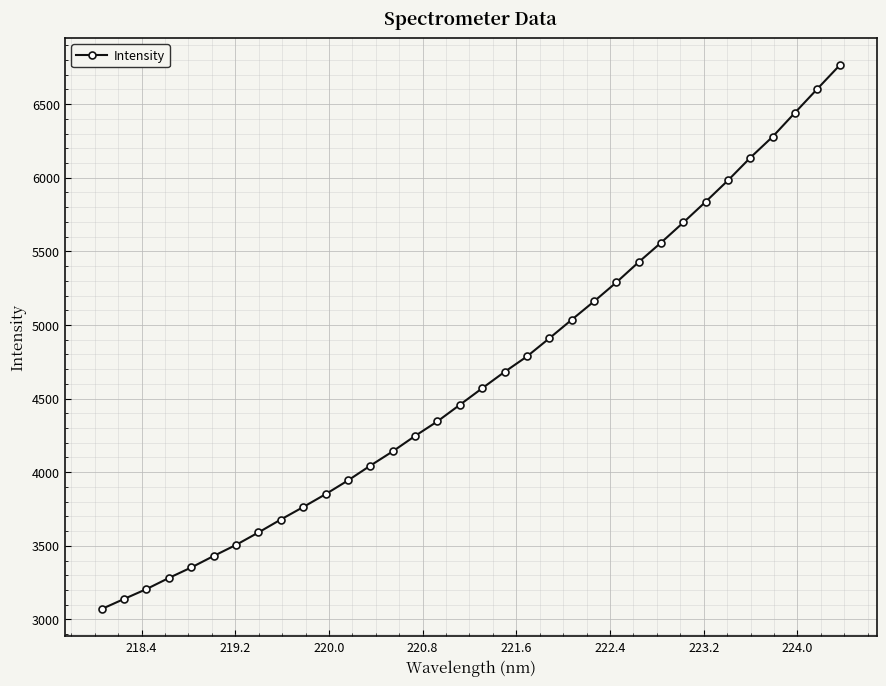

What is the greatest value displayed?

6764.4